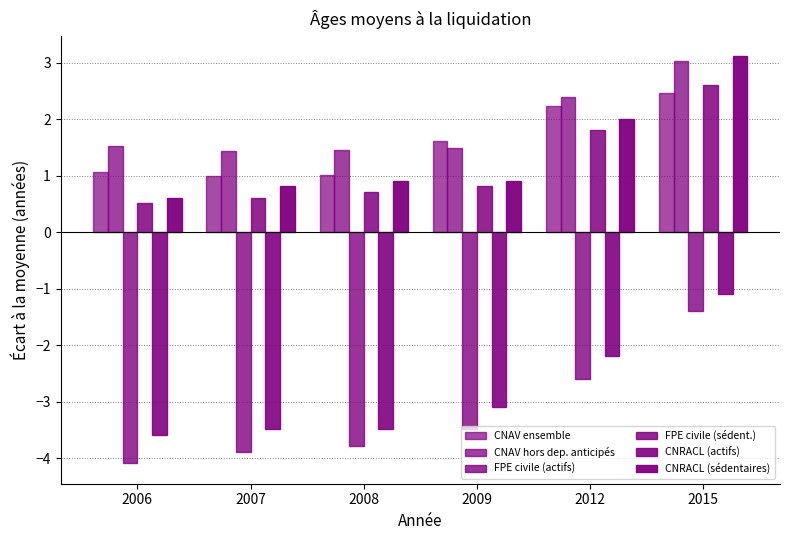

Does the chart contain any negative values?

Yes